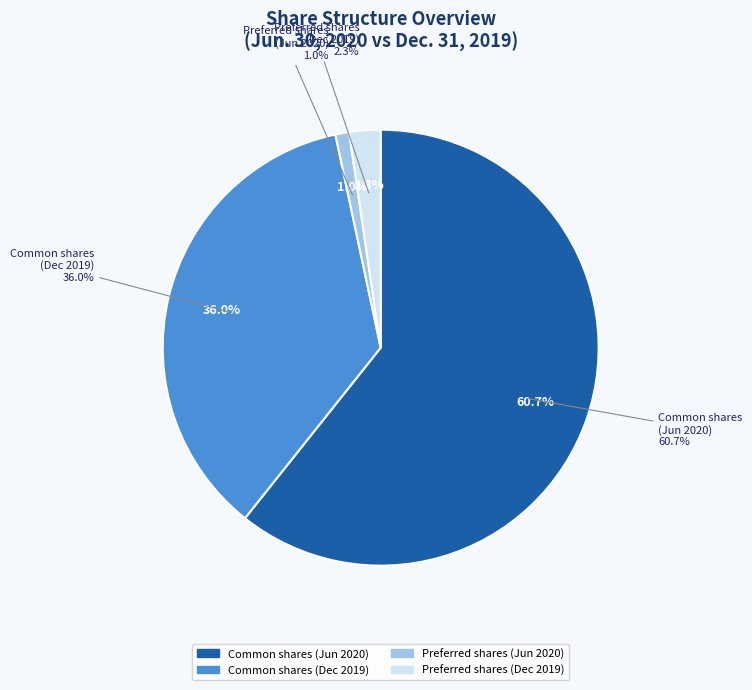

How many slices are in this pie chart?

4